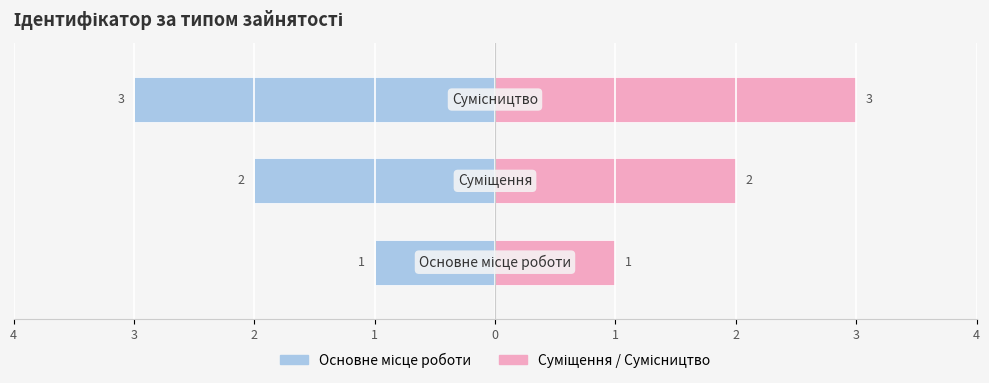

What is the smallest value displayed?

1